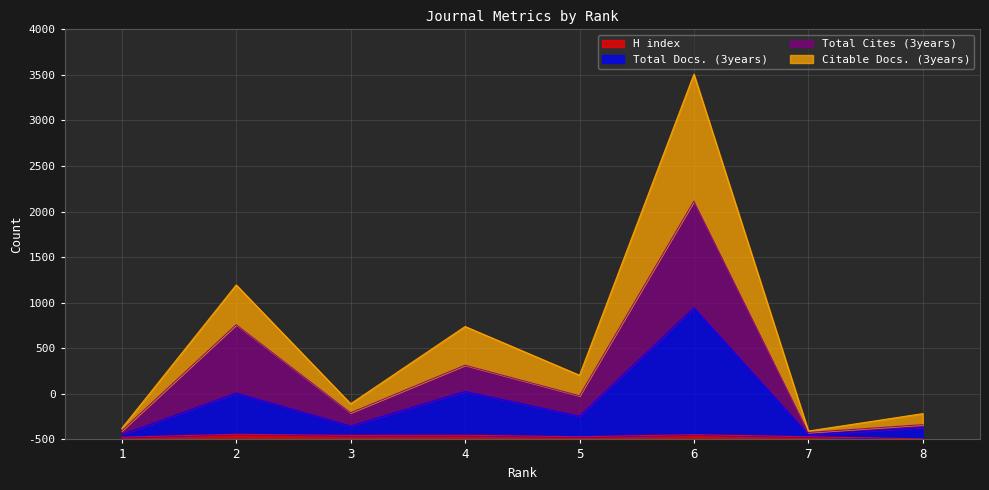

Reading left to right, what are all the values shown in this chart?

H index: 24	57	44	46	29	52	29	6
Total Docs. (3years): 51	508	147	526	254	1445	53	128
Total Cites (3years): 95	1259	292	814	479	2615	76	162
Citable Docs. (3years): 122	1695	391	1239	704	4008	92	283